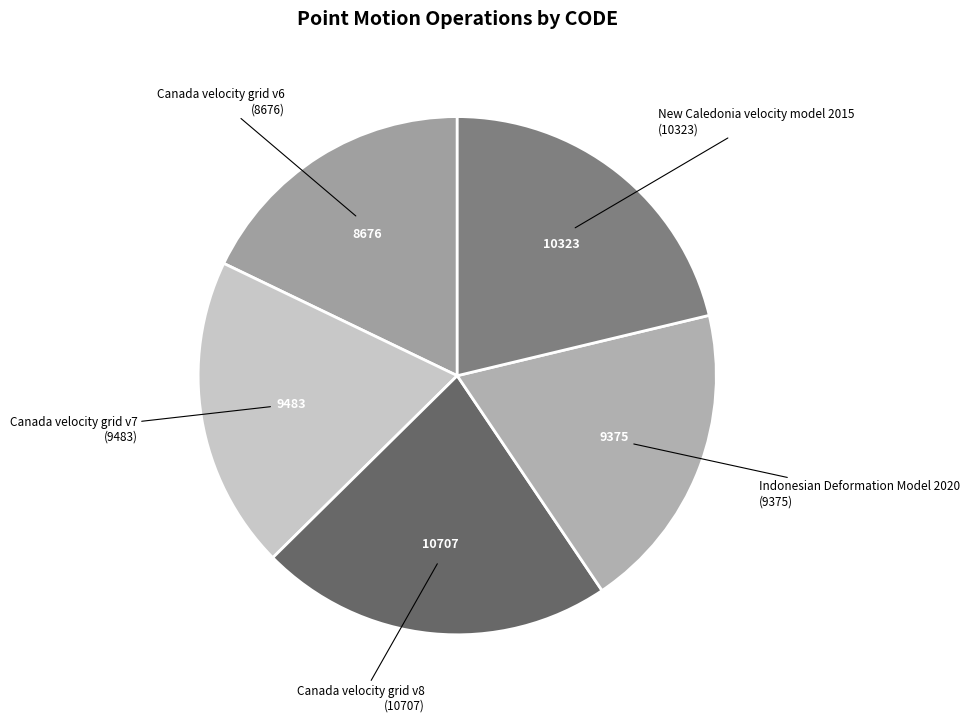

Count the number of slices in the pie.

5